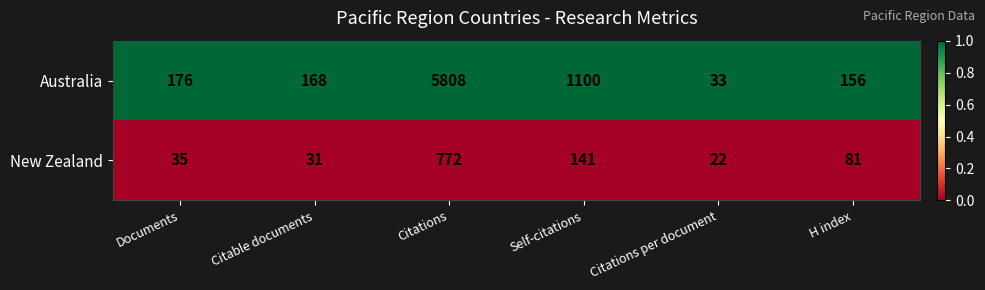

Reading left to right, transcribe all the data shown in this chart.

Australia: Documents=176	Citable documents=168	Citations=5808	Self-citations=1100	Citations per document=33	H index=156
New Zealand: Documents=35	Citable documents=31	Citations=772	Self-citations=141	Citations per document=22	H index=81